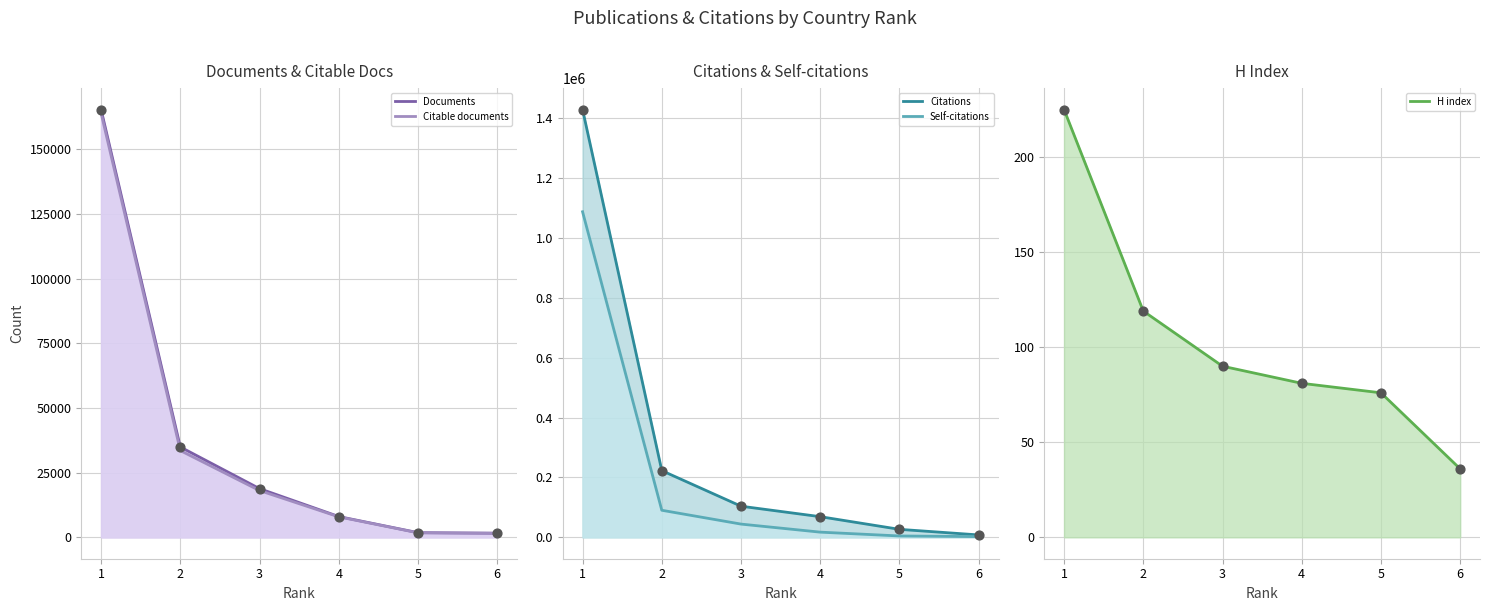

Which series has the largest total across all categories?

Citations (line)